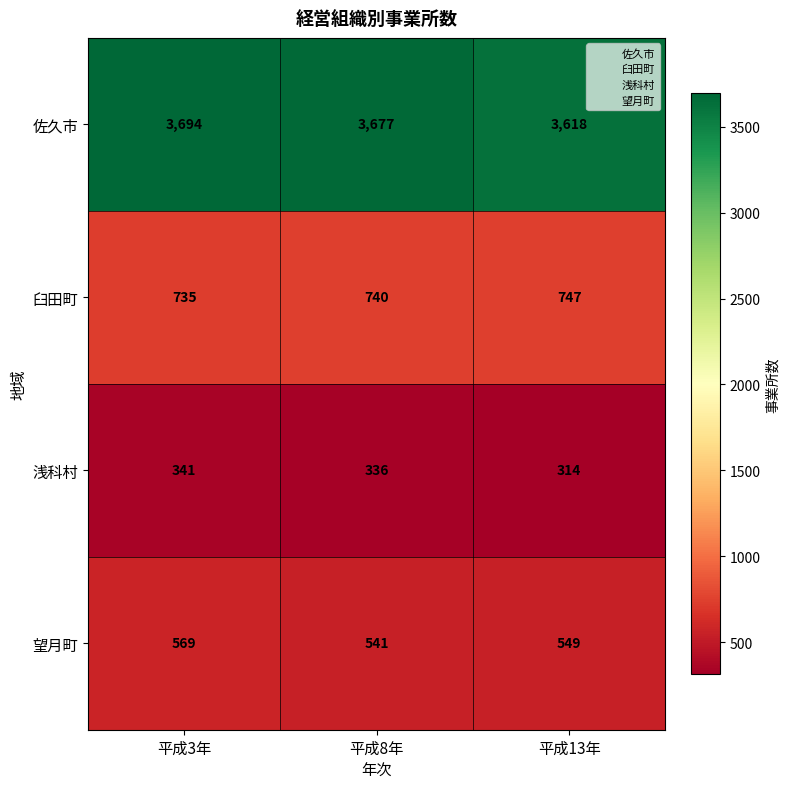

Reading left to right, what are all the values shown in this chart?

佐久市: 平成3年=3694	平成8年=3677	平成13年=3618
臼田町: 平成3年=735	平成8年=740	平成13年=747
浅科村: 平成3年=341	平成8年=336	平成13年=314
望月町: 平成3年=569	平成8年=541	平成13年=549